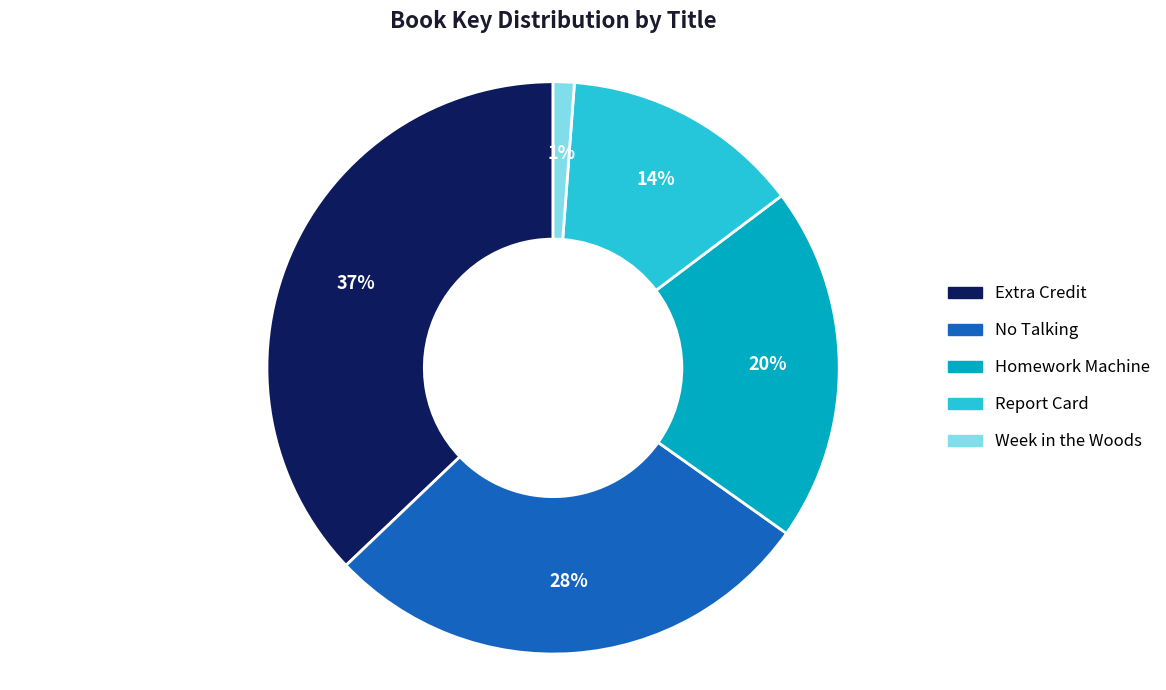

To the nearest percent, what is the difference between the No Talking and Week in the Woods slice percentages?

27%